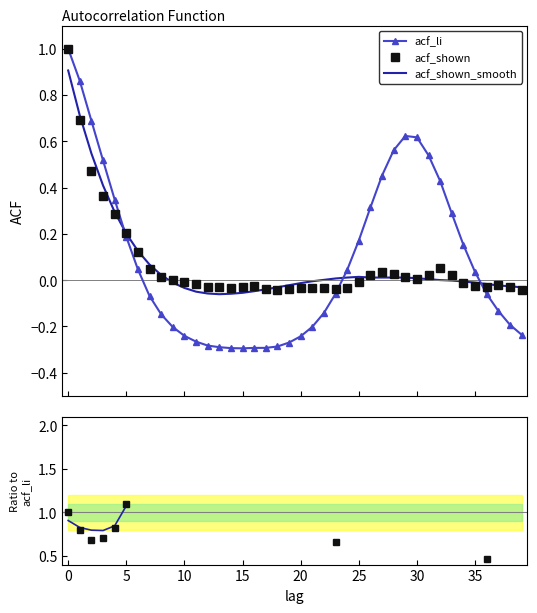

At which category does acf_shown_smooth reach its first local valley?

13